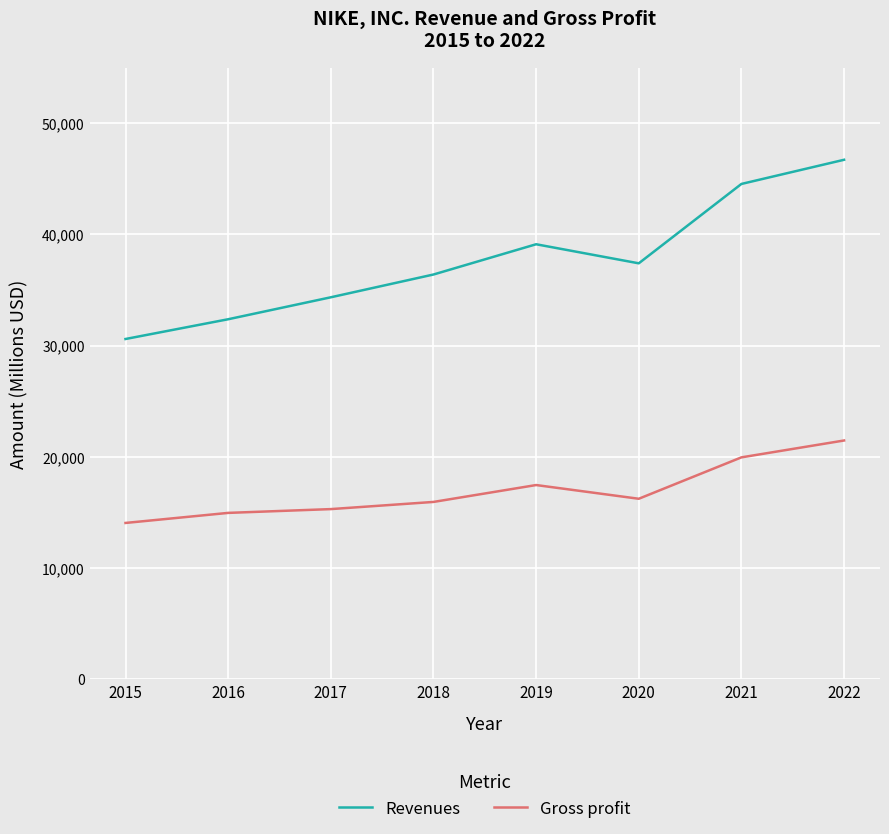

What is the difference between the second highest and minimum values in the Gross profit series?

5895